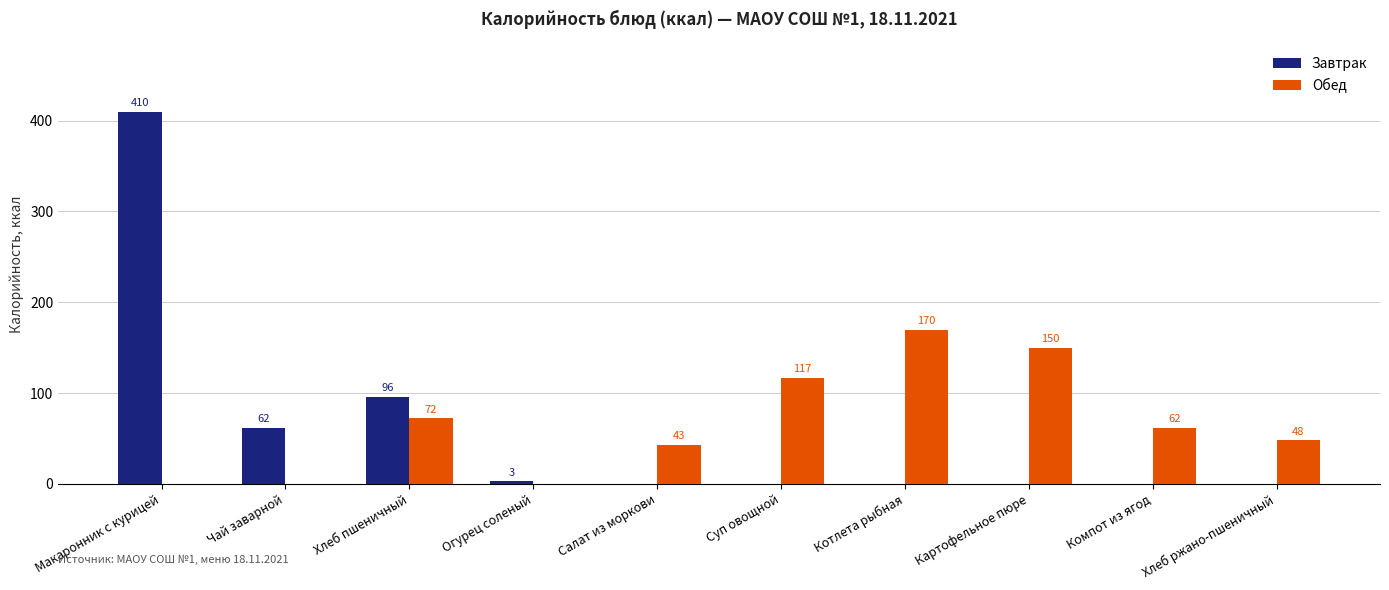

What is the sum of all Обед values?

662